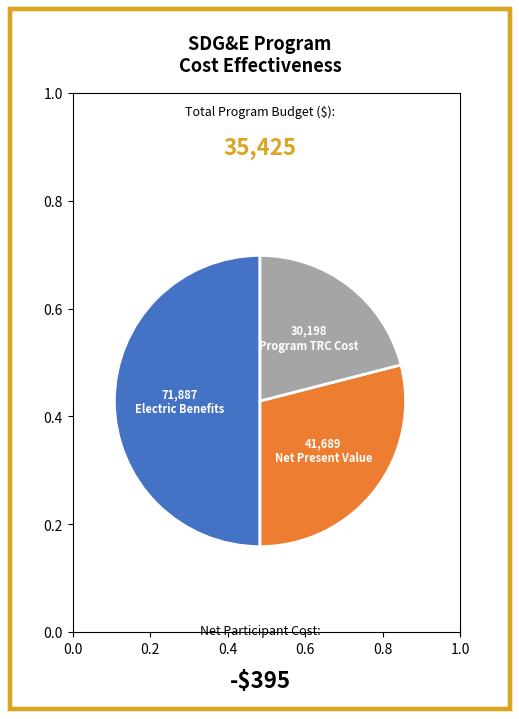

Combined, do Net Present Value and Electric Benefits account for over 50%?

Yes